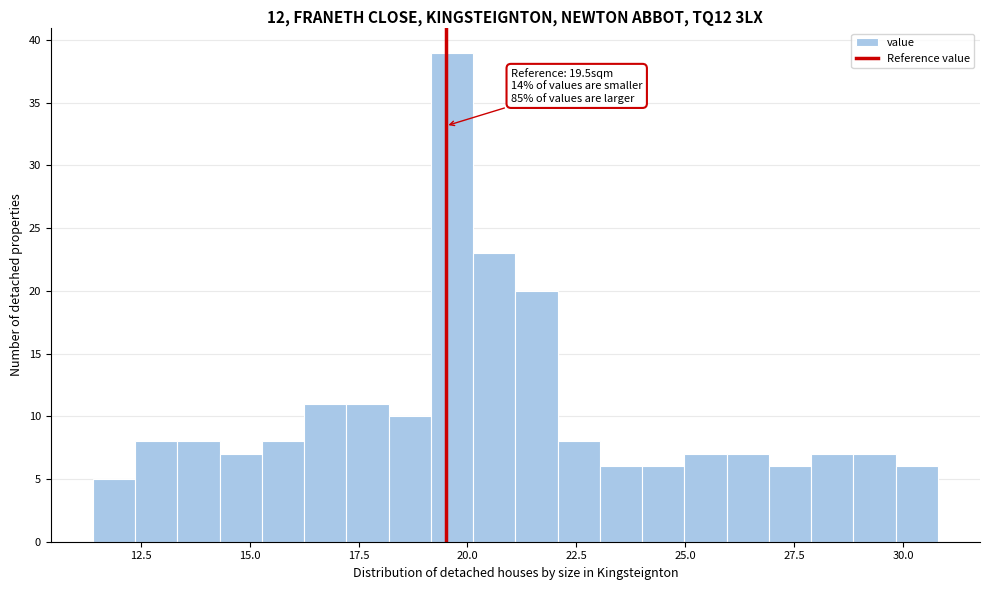

Around what value on the x-axis is the tallest bar? Give the approximate position of its centre, as read against the axis.

19.5